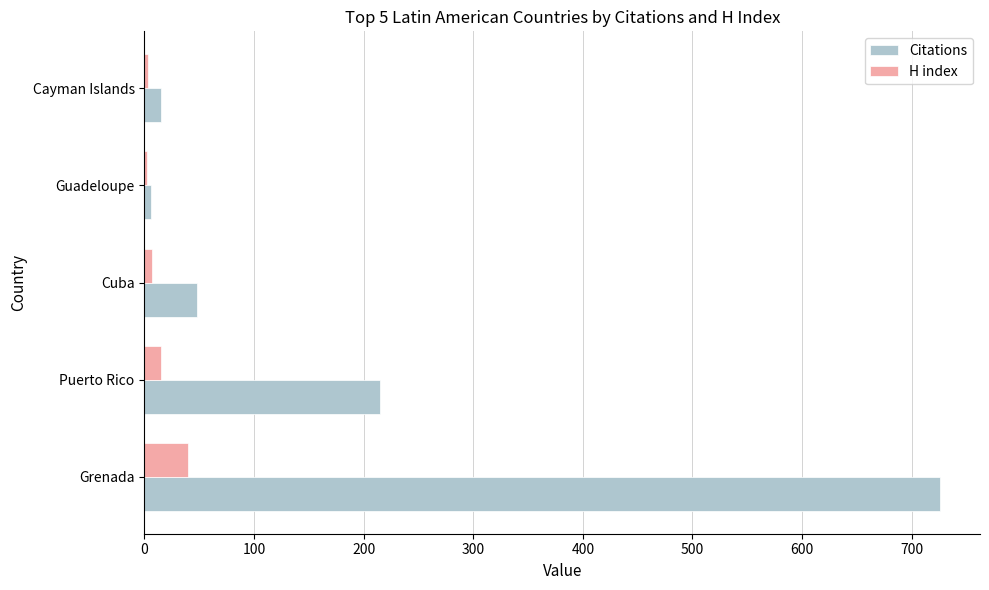

How many data points does each series have?

5